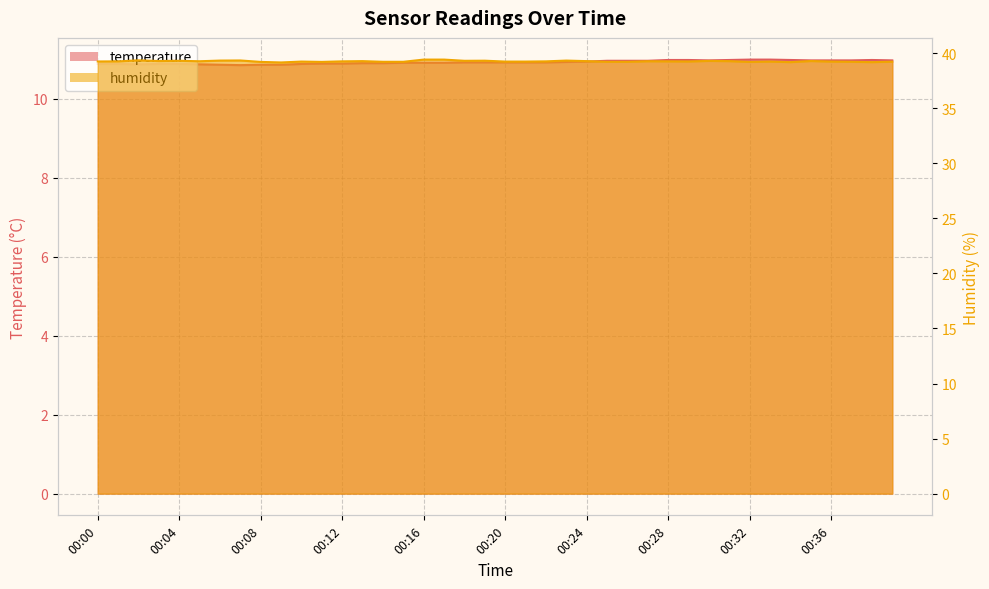

Rank the series by their maximum value, from highest to lowest.

humidity, temperature